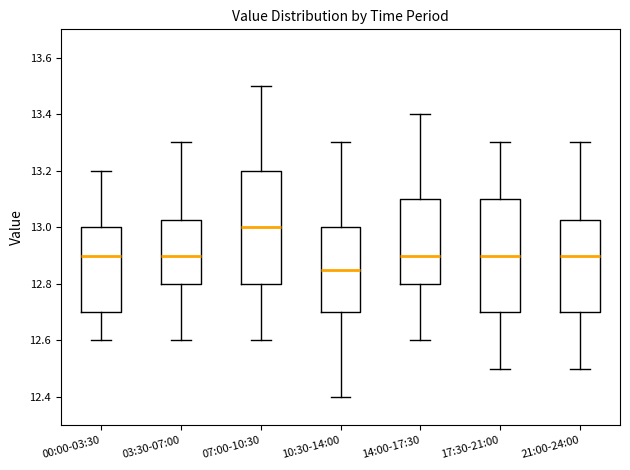

Reading left to right, transcribe this box plot: for each box, give where its median line is, the range the box spans, and where its two whiskers end, as read against the y-axis. The values are not printed on the chart, so give them approximately, as read against the axis.

00:00-03:30: median 12.90, box 12.70 to 13.00, whiskers 12.60 to 13.20
03:30-07:00: median 12.90, box 12.80 to 13.02, whiskers 12.60 to 13.30
07:00-10:30: median 13.00, box 12.80 to 13.20, whiskers 12.60 to 13.50
10:30-14:00: median 12.86, box 12.70 to 13.00, whiskers 12.40 to 13.30
14:00-17:30: median 12.90, box 12.80 to 13.10, whiskers 12.60 to 13.40
17:30-21:00: median 12.90, box 12.70 to 13.10, whiskers 12.50 to 13.30
21:00-24:00: median 12.90, box 12.70 to 13.02, whiskers 12.50 to 13.30